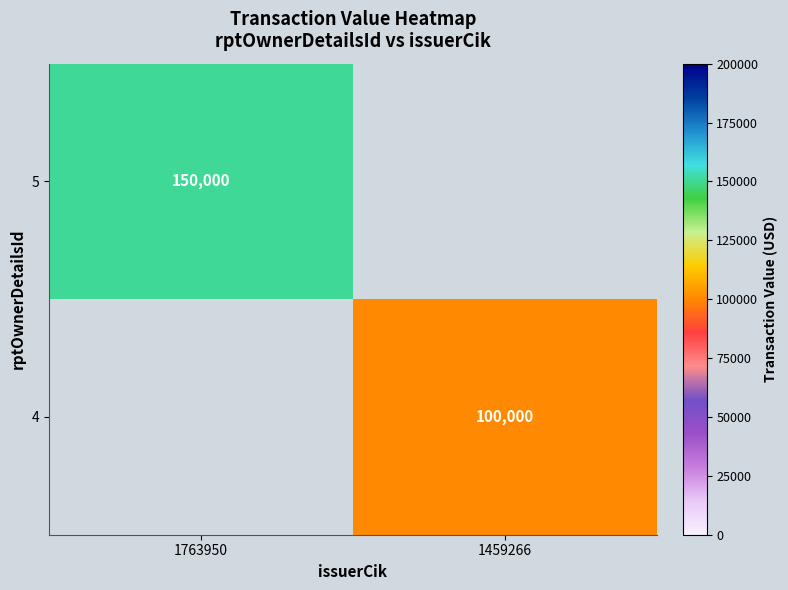

What is the difference between the highest and lowest values at 1763950?

150000